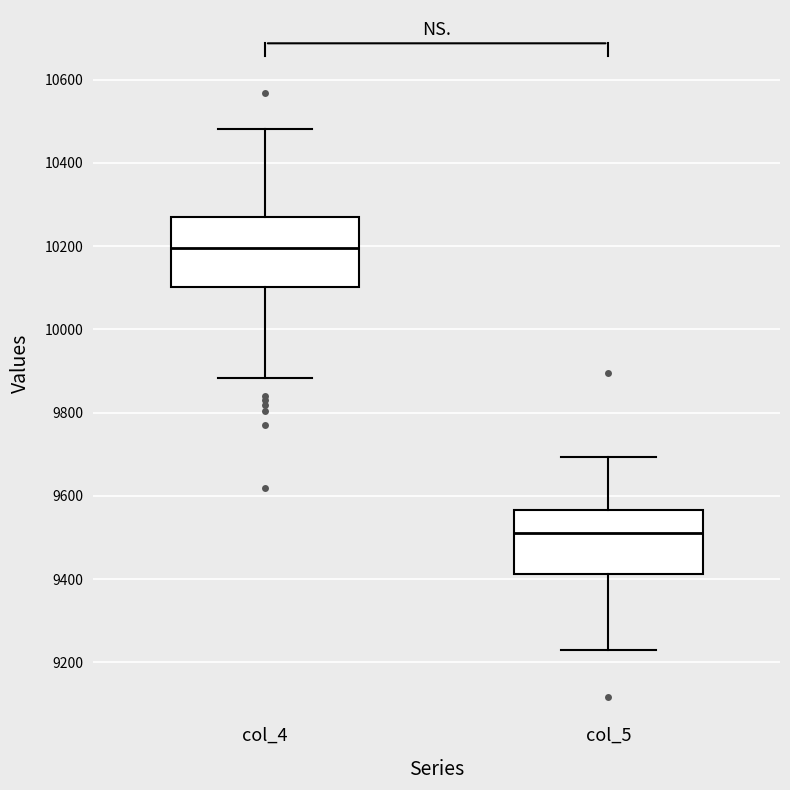

Reading left to right, read every box against the y-axis: the position of its median line, the range the box covers, and the ends of its whiskers. The values are not printed on the chart, so give them approximately, as read against the axis.

col_4: median 10200, box 10100 to 10260, whiskers 9880 to 10480
col_5: median 9520, box 9420 to 9560, whiskers 9220 to 9700